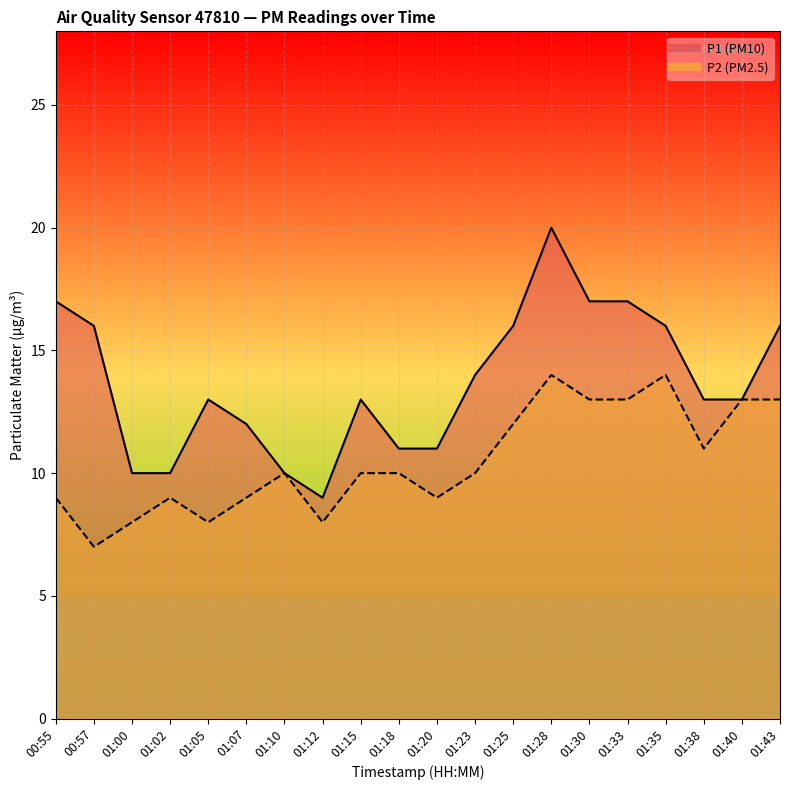

Where is P1 nearest to the value 14?

01:23